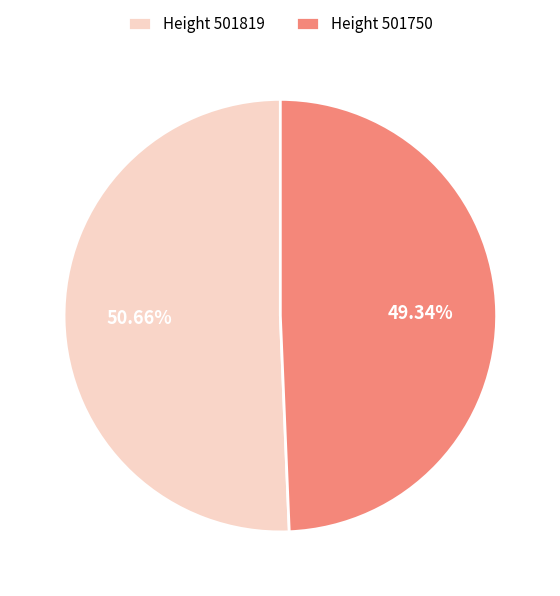

What is the largest slice in the pie chart?

Height 501819